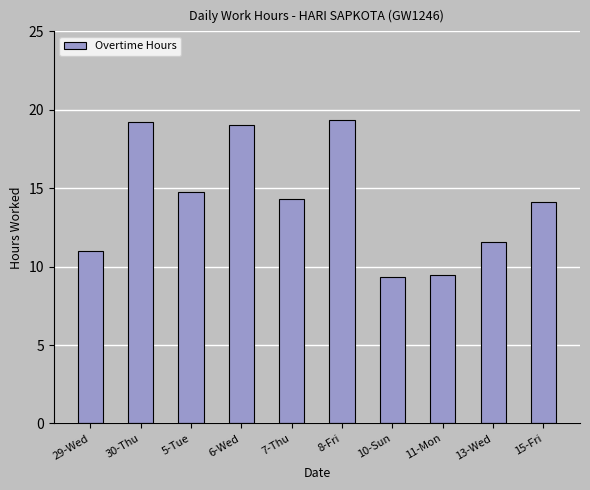

What is the sum of all values?

142.2